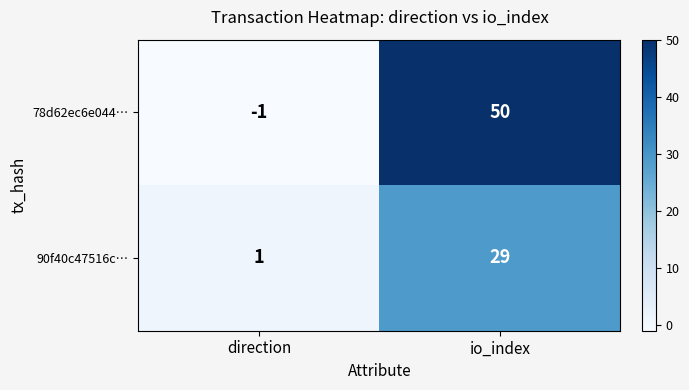

How many series are shown in this chart?

2